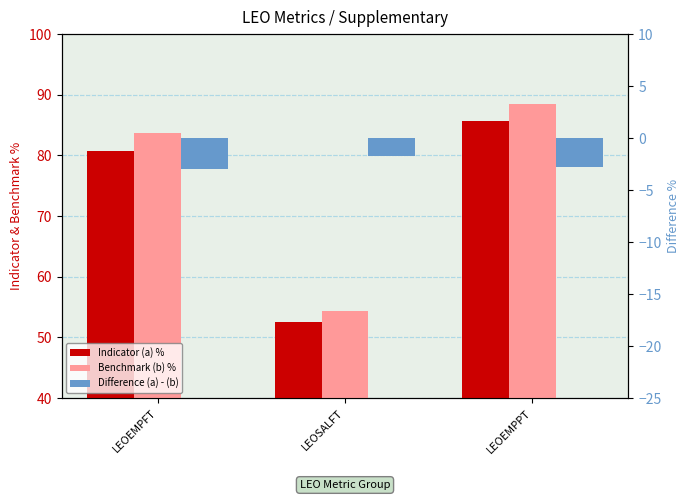

What is the lowest value of the Indicator (a) % series?

52.6